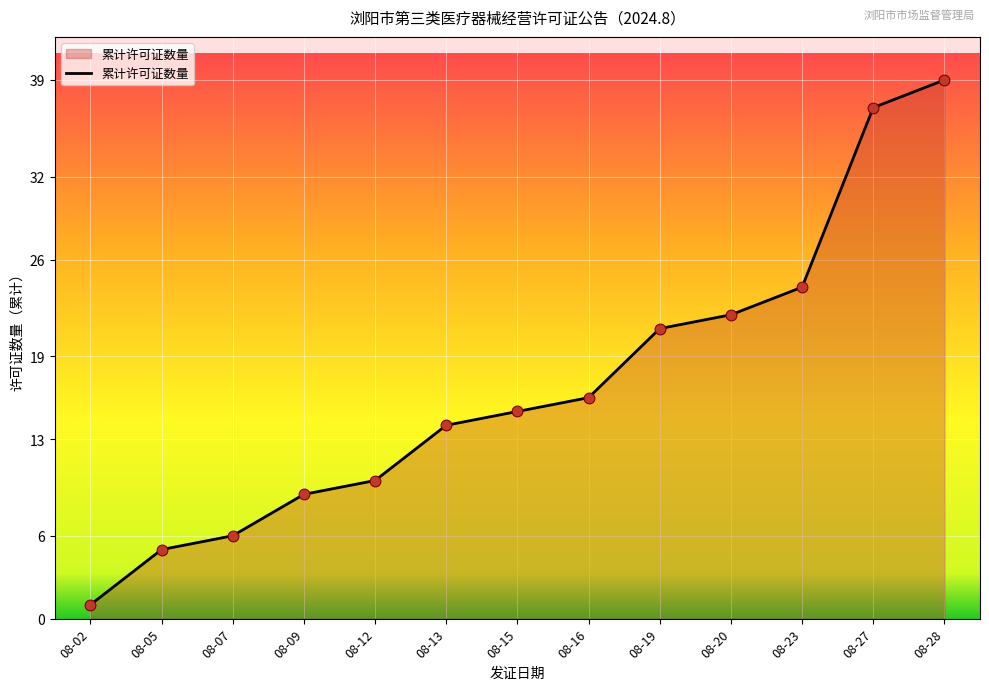

Which has a higher value, 08-28 or 08-15?

08-28